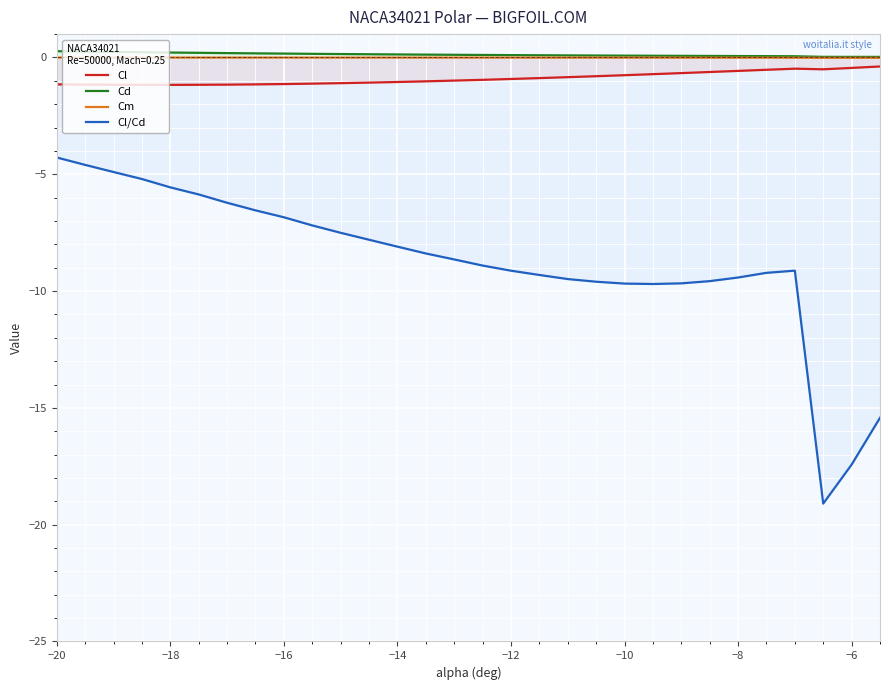

Rank the series by their maximum value, from lowest to highest.

Cl/Cd, Cl, Cm, Cd